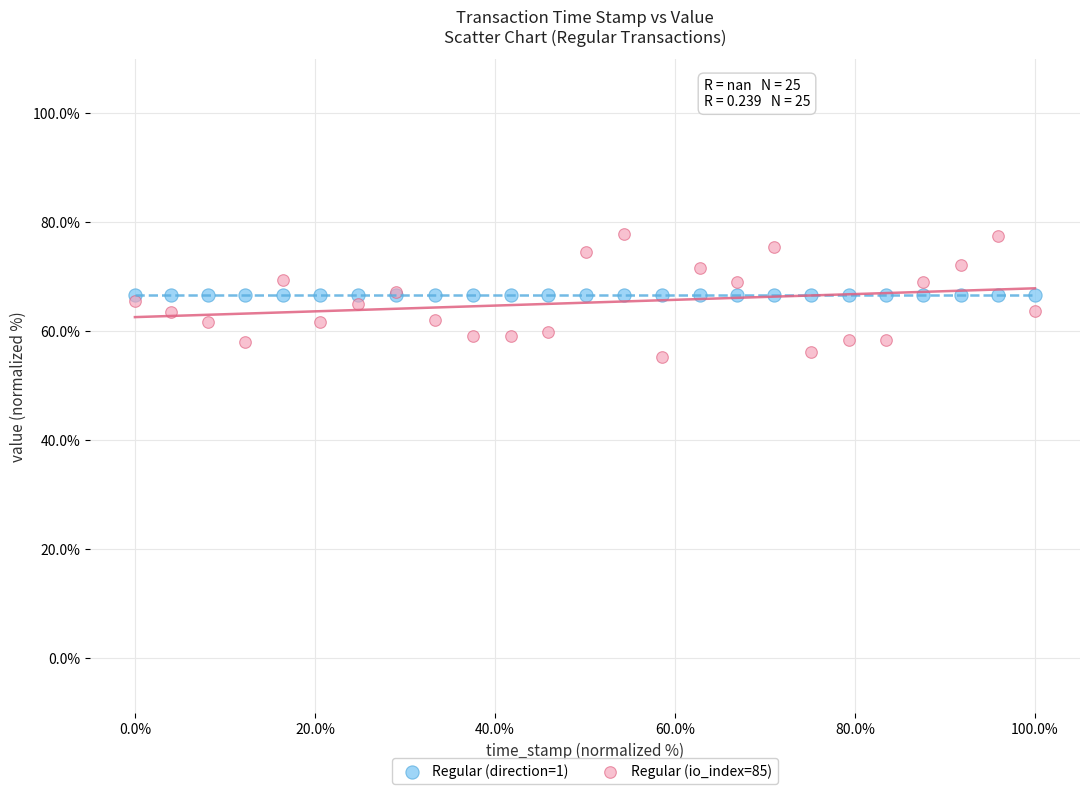

Which series reaches the minimum Y coordinate?

Regular (io_index=85)